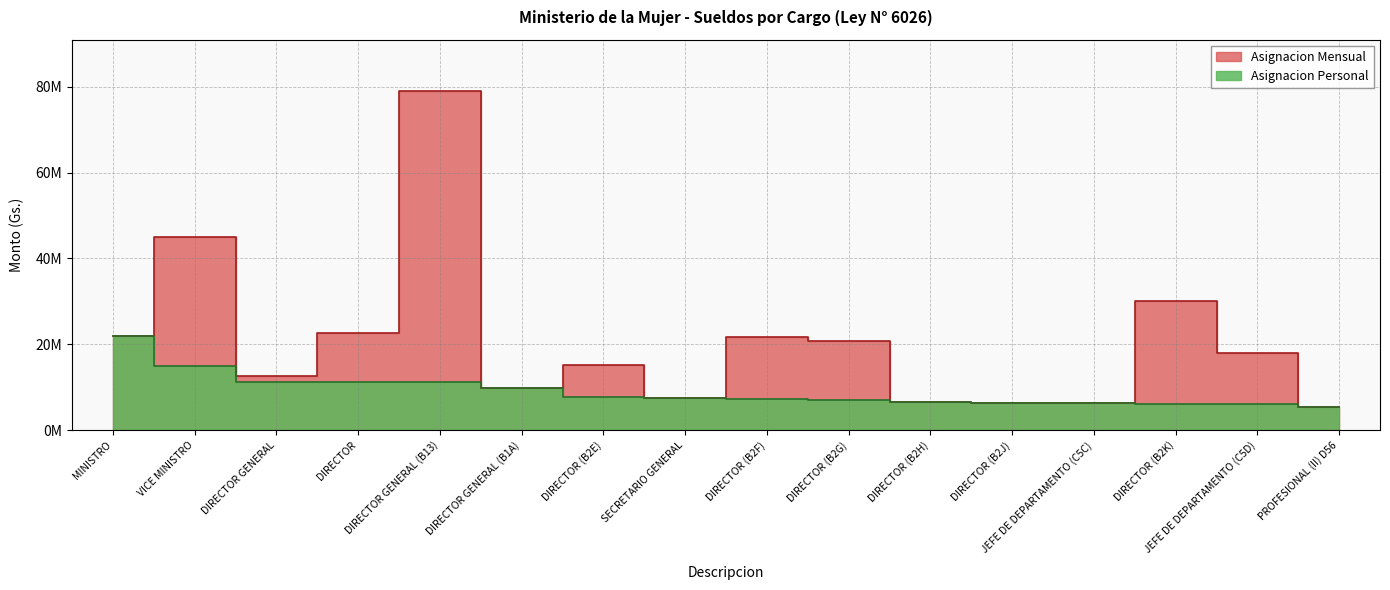

The value of Asignacion Mensual at DIRECTOR (B2E) is 15200000. True or false?

True